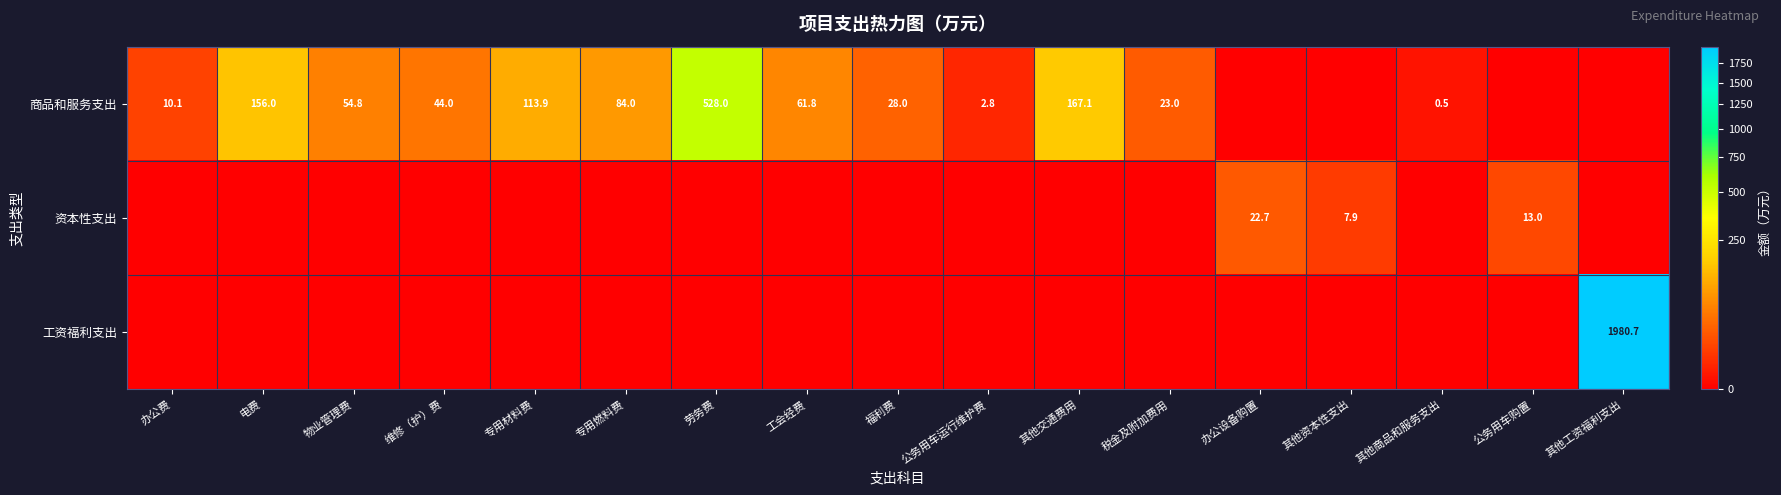

What is the difference between the 商品和服务支出 values at 其他商品和服务支出 and 福利费?

27.5